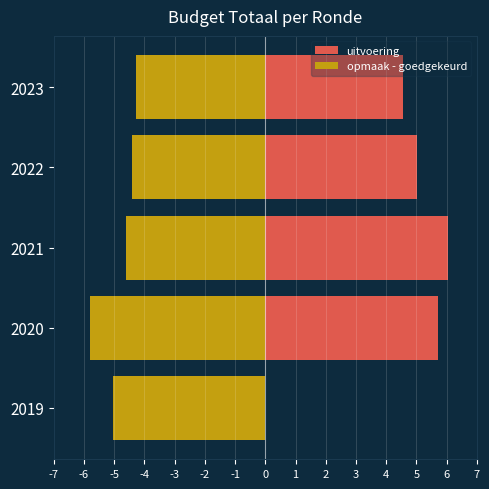

What is the value of the opmaak - goedgekeurd bar at the 2nd from the left?

-5.8